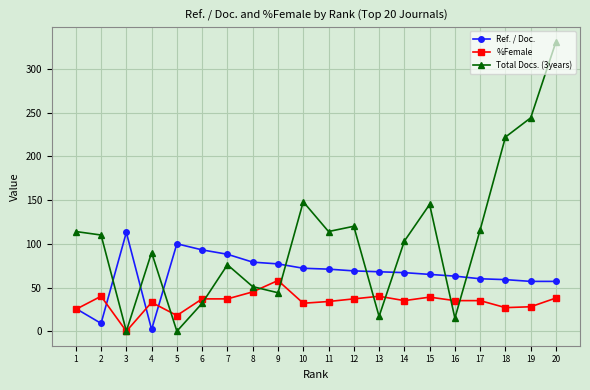

The value of Ref. / Doc. at 5 is 100. True or false?

True